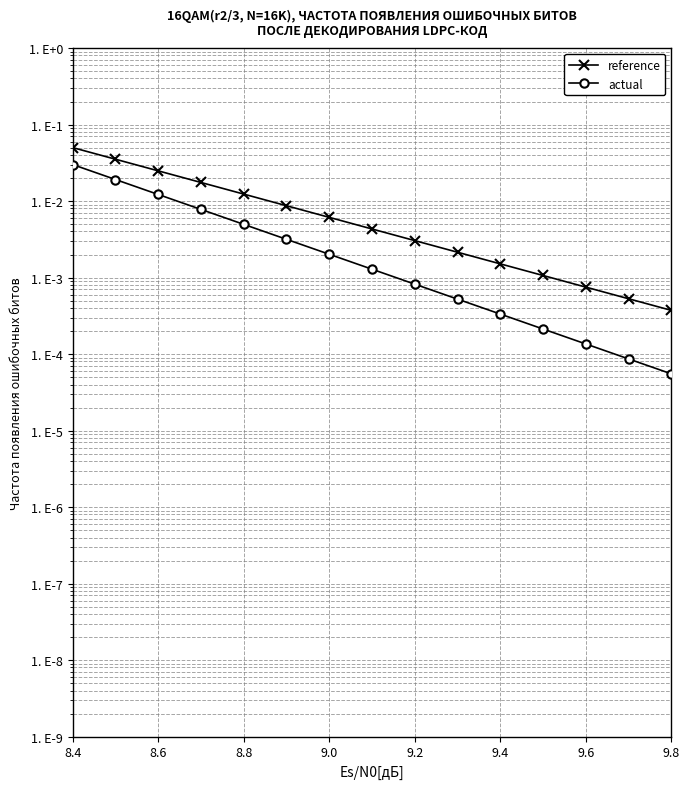

The actual series shows 0.1 at 8.4. True or false?

False